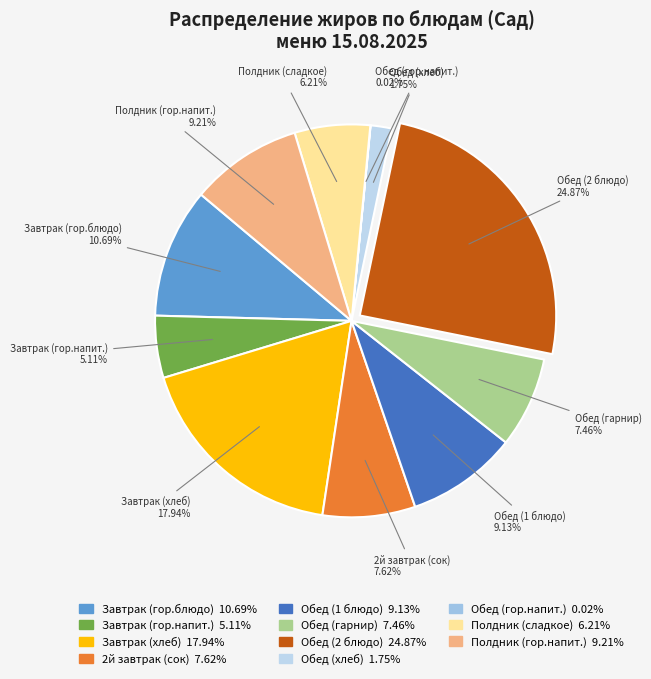

What is the total percentage of 2й завтрак (сок) and Завтрак (хлеб)?

25.6%